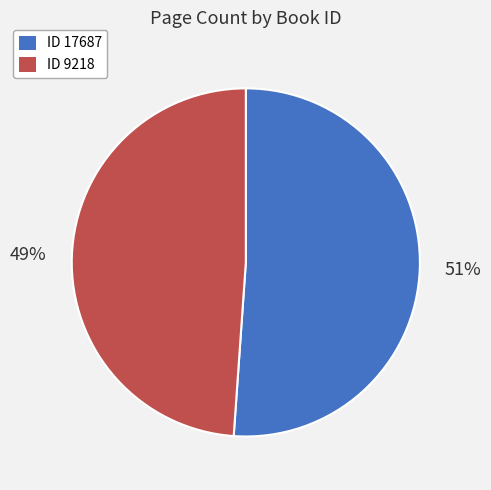

Does any single category account for the majority?

Yes